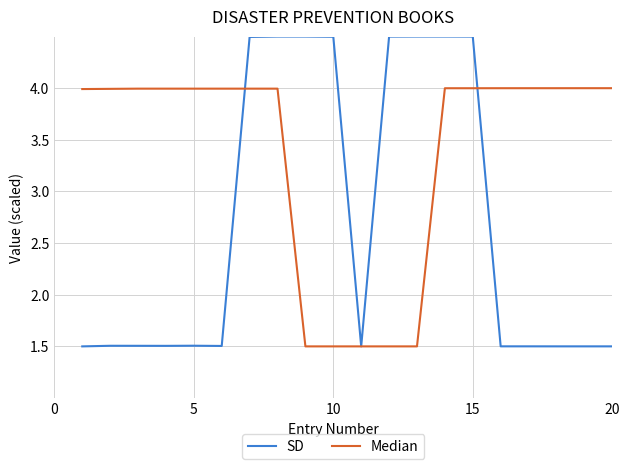

What is the greatest value displayed?

4.5